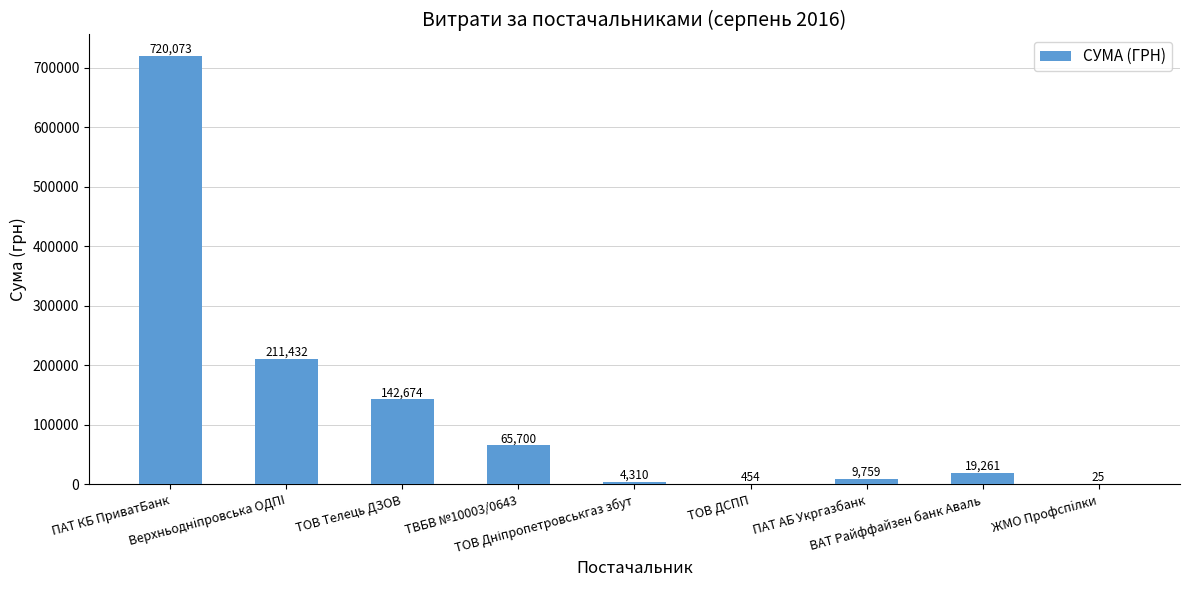

What is the maximum value shown in the chart?

720073.1